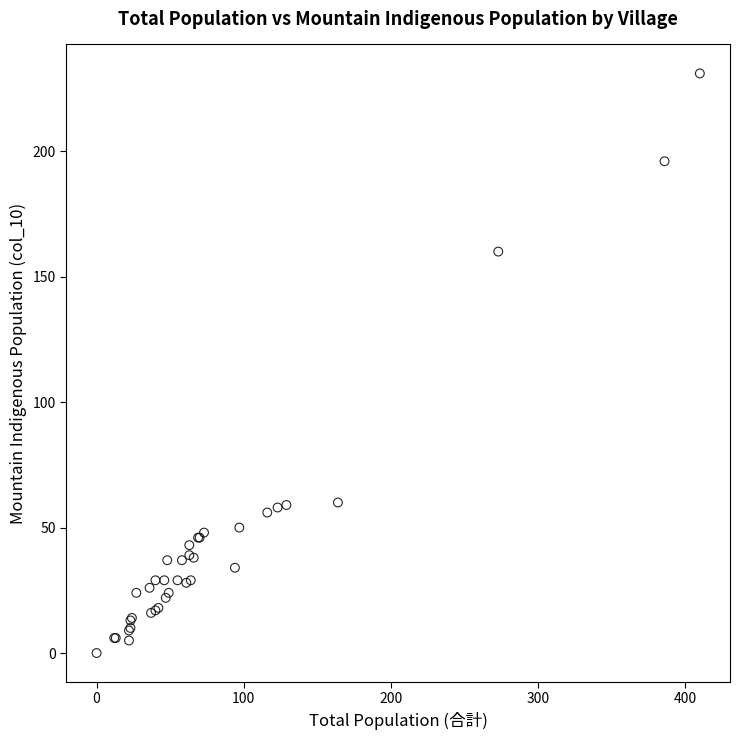

What Y value in the scatter plot is closest to 115?

160